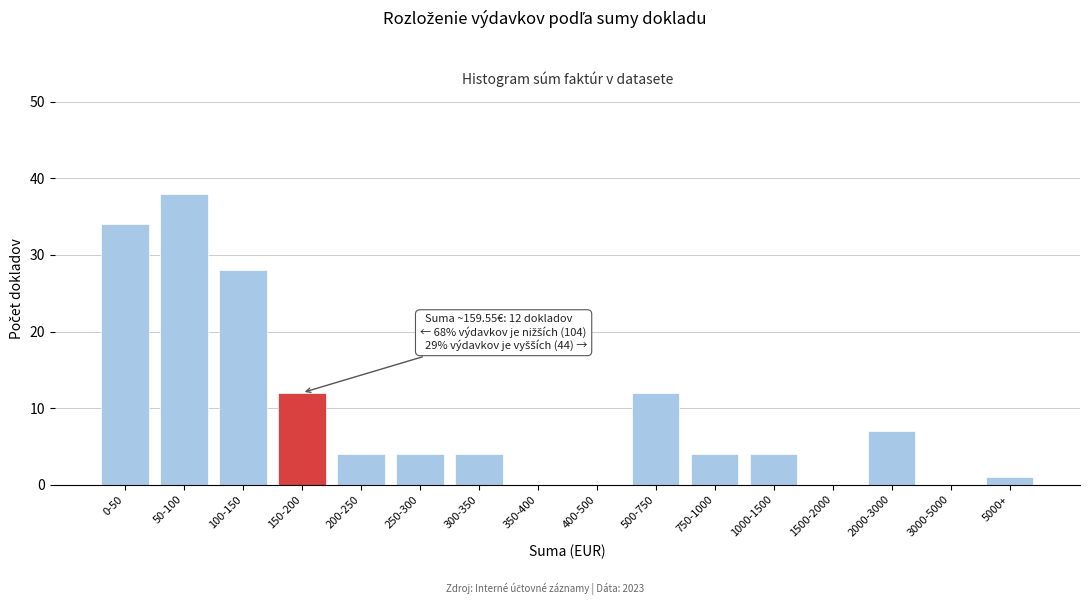

Reading right to left, list all the values displayed in this chart.

5000+=1	3000-5000=0	2000-3000=7	1500-2000=0	1000-1500=4	750-1000=4	500-750=12	400-500=0	350-400=0	300-350=4	250-300=4	200-250=4	150-200=12	100-150=28	50-100=38	0-50=34